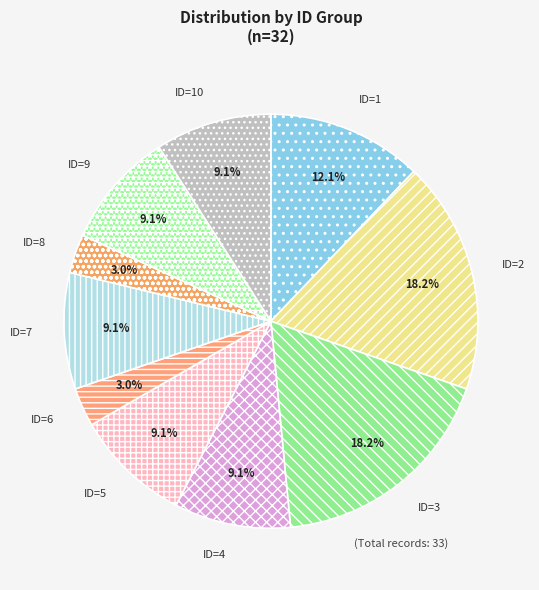

To the nearest percent, what is the difference between the largest and smallest slice percentages?

15%